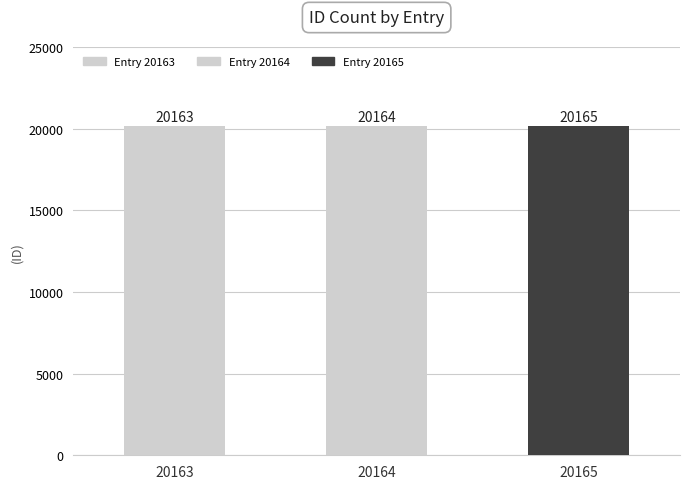

List the labels in order of value, smallest first.

20163, 20164, 20165